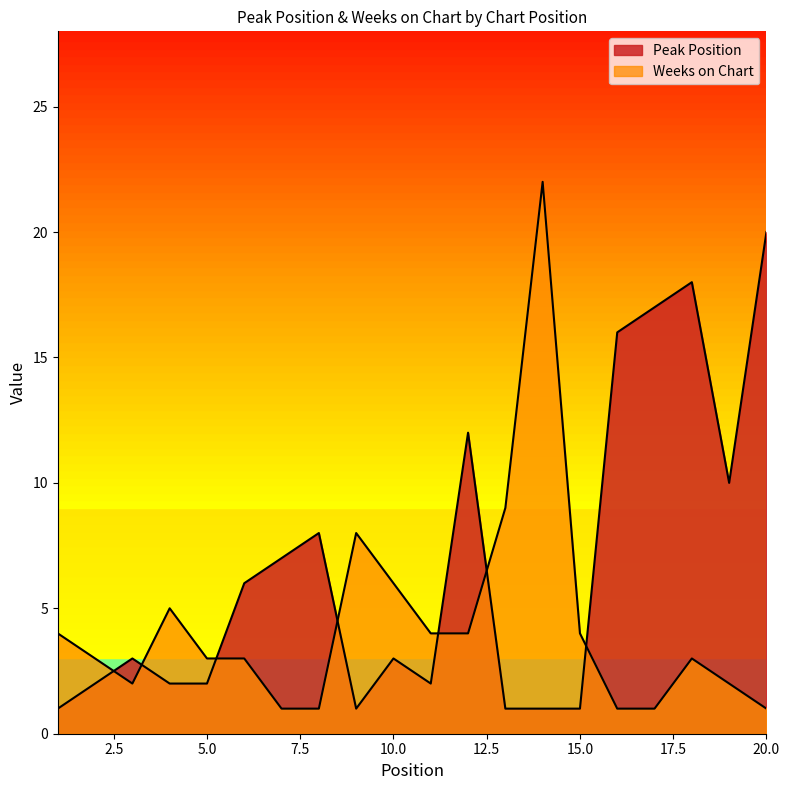

Rank the series by their average value, from highest to lowest.

Peak Position, Weeks on Chart